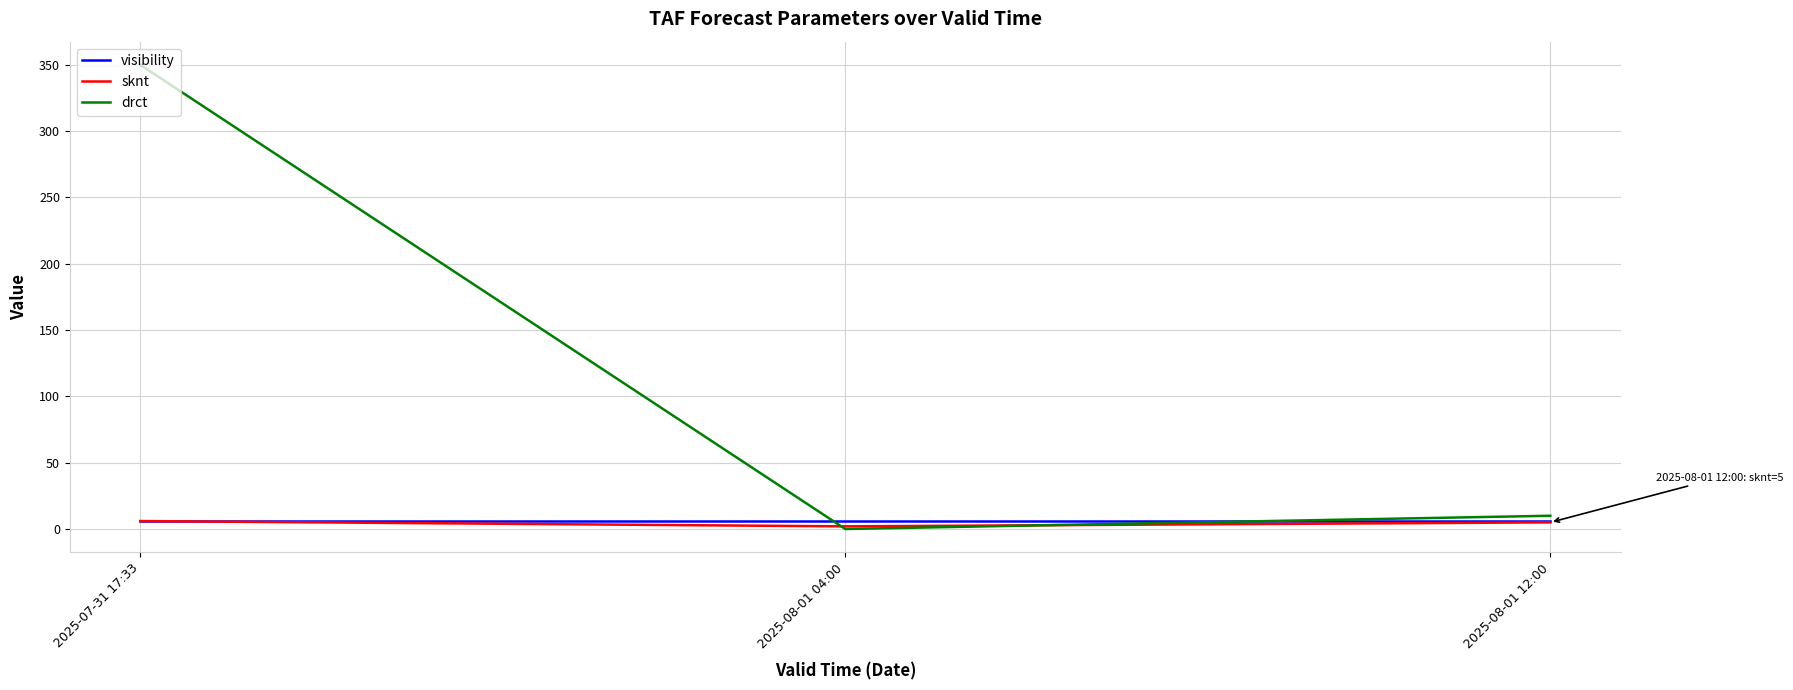

What is the spread (max minus min) of values at 2025-08-01 12:00?

5.0